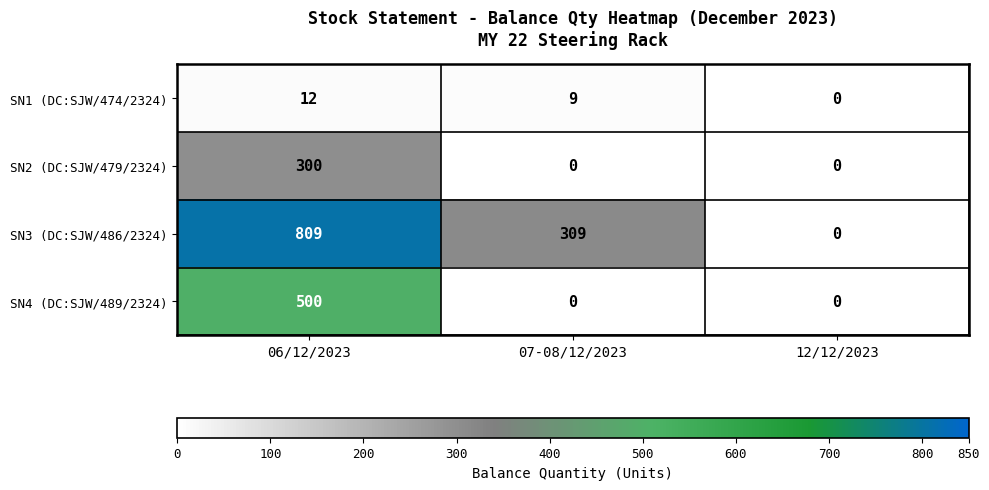

Which series has the largest range (max minus min)?

SN3 (DC:SJW/486/2324)